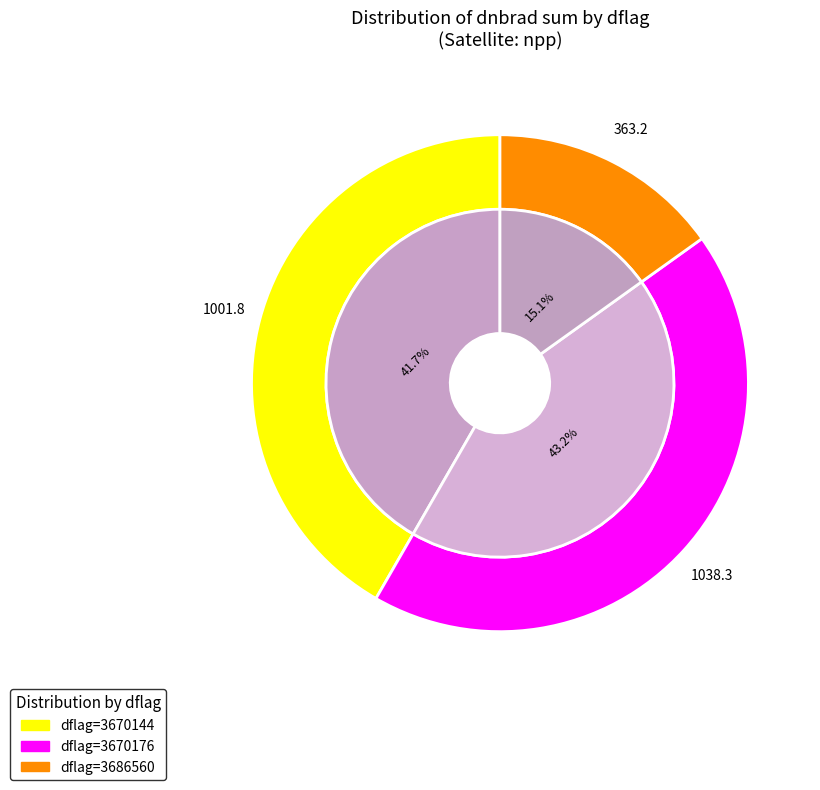

Is the sum of 3686560 and 3670144 greater than half?

Yes